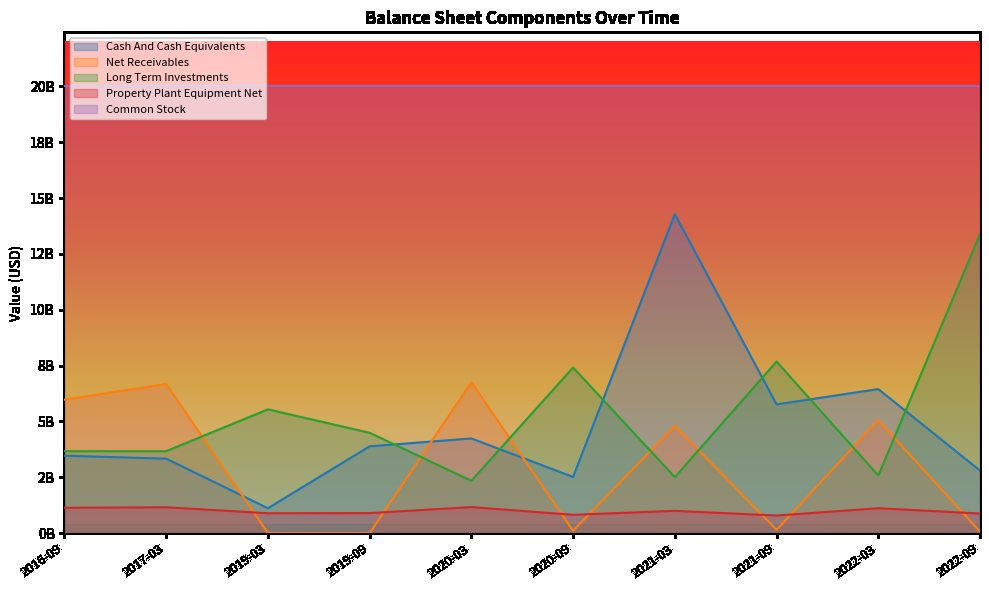

True or false: Property Plant Equipment Net and Cash And Cash Equivalents cross at least once.

False